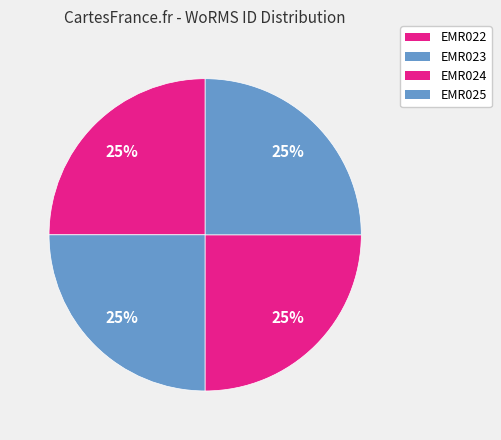

How many slices are in this pie chart?

4